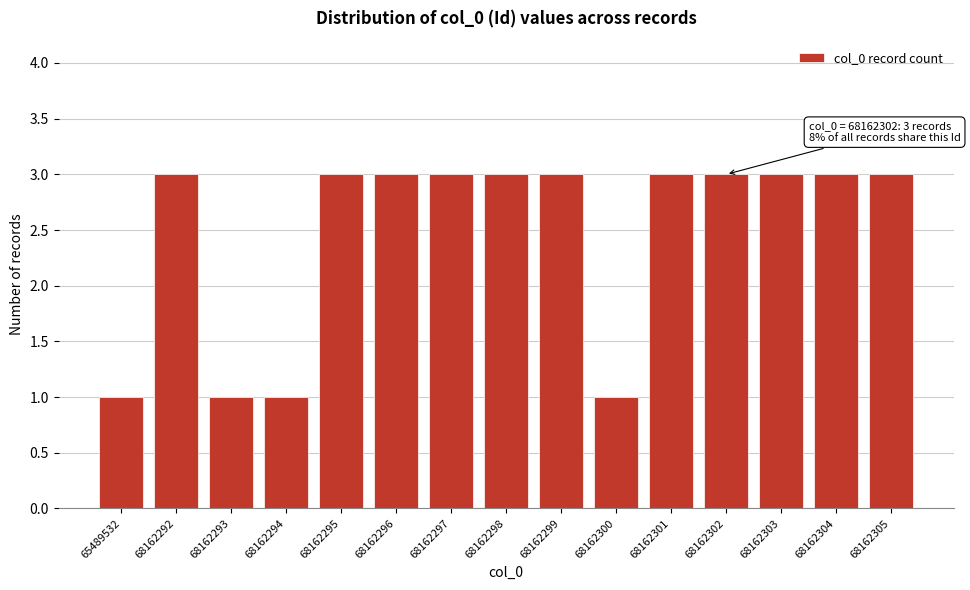

Reading left to right, transcribe all the data shown in this chart.

1	3	1	1	3	3	3	3	3	1	3	3	3	3	3